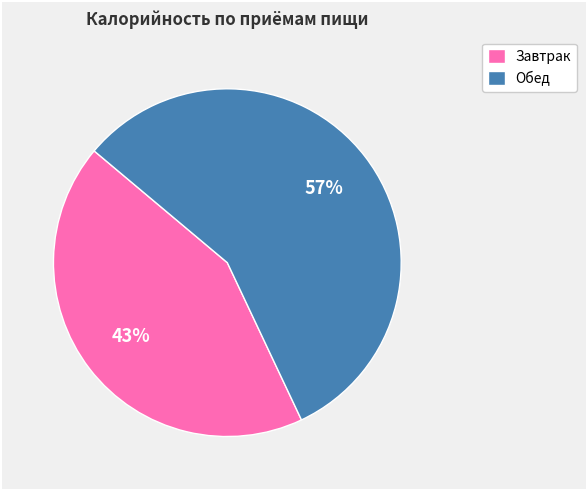

True or false: Обед accounts for 68% of the total.

False